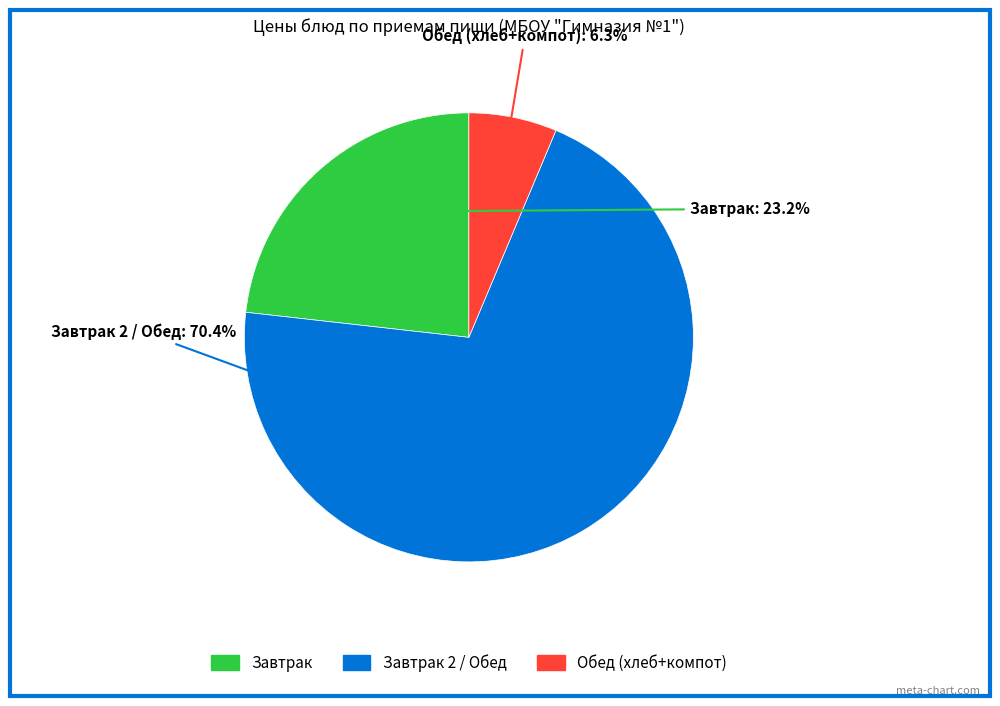

Count the number of slices in the pie.

3